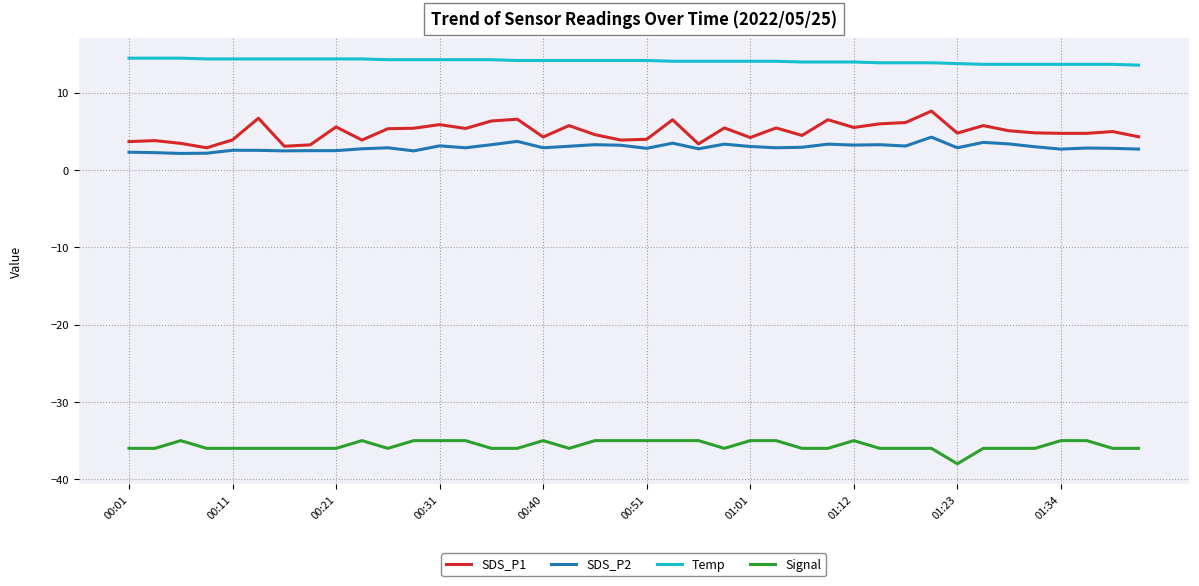

What is the difference between the maximum and minimum values in the SDS_P2 series?

2.1